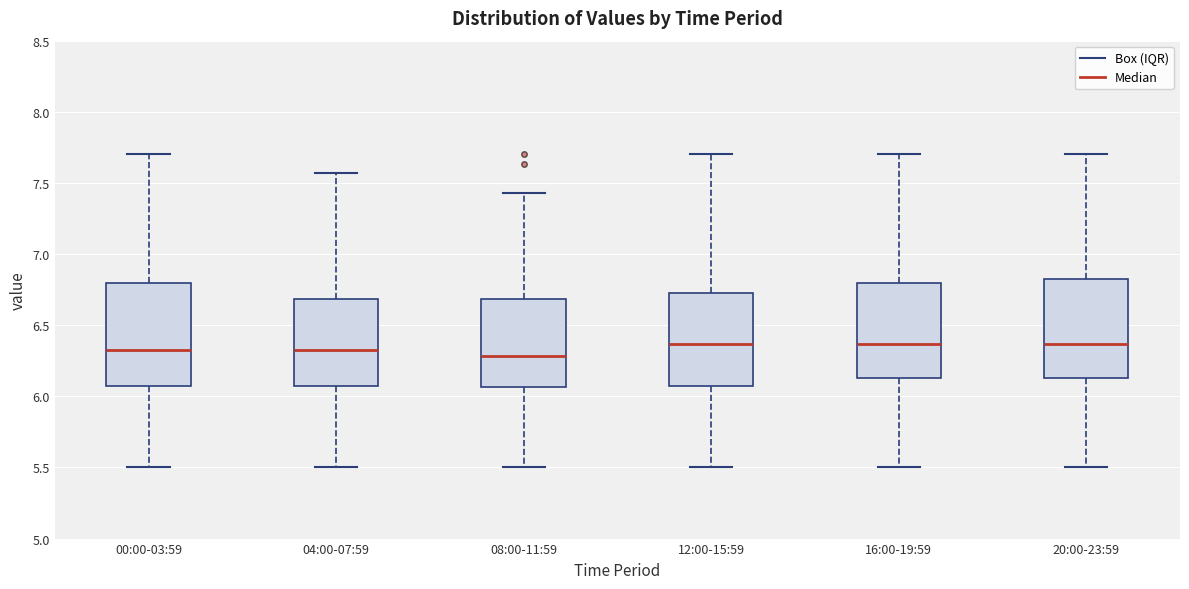

Reading left to right, read every box against the y-axis: the position of its median line, the range the box covers, and the ends of its whiskers. The values are not printed on the chart, so give them approximately, as read against the axis.

00:00-03:59: median 6.35, box 6.05 to 6.80, whiskers 5.50 to 7.70
04:00-07:59: median 6.35, box 6.05 to 6.70, whiskers 5.50 to 7.55
08:00-11:59: median 6.30, box 6.05 to 6.70, whiskers 5.50 to 7.45
12:00-15:59: median 6.35, box 6.05 to 6.75, whiskers 5.50 to 7.70
16:00-19:59: median 6.35, box 6.15 to 6.80, whiskers 5.50 to 7.70
20:00-23:59: median 6.35, box 6.15 to 6.85, whiskers 5.50 to 7.70